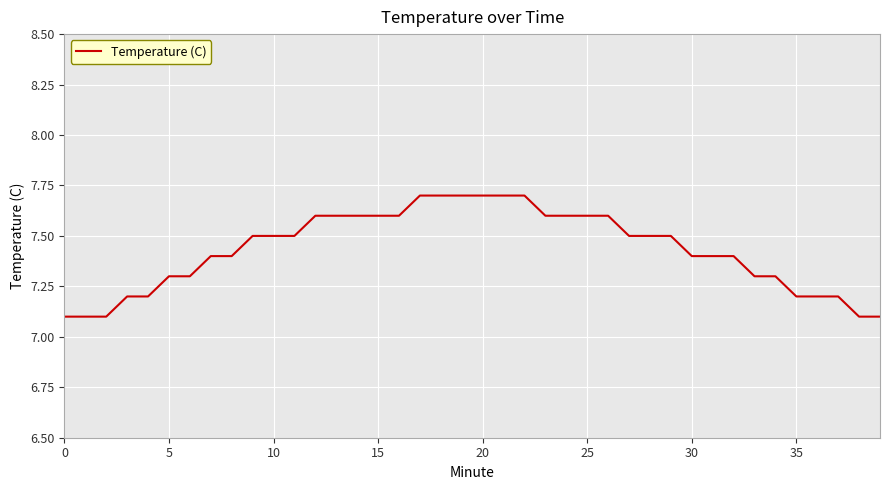

What is the minimum value shown in the chart?

7.1